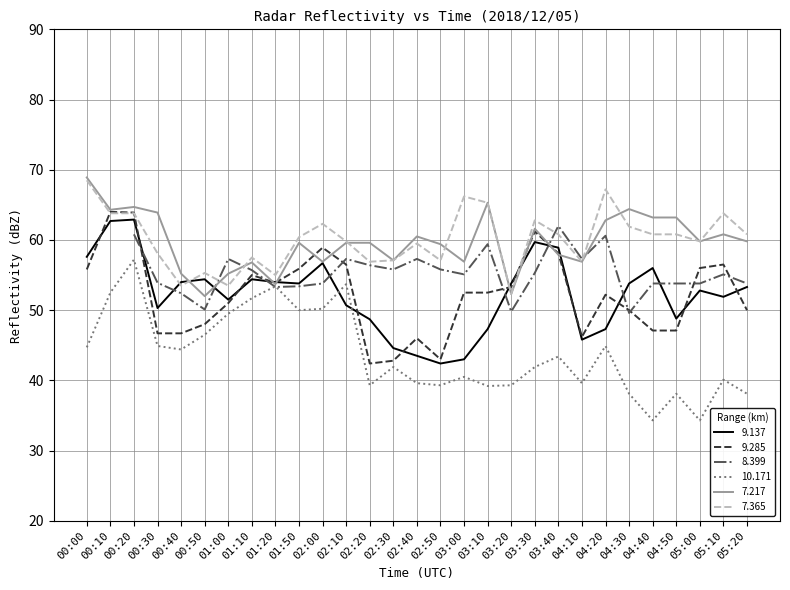

Where is the first local minimum for 7.365?

00:40